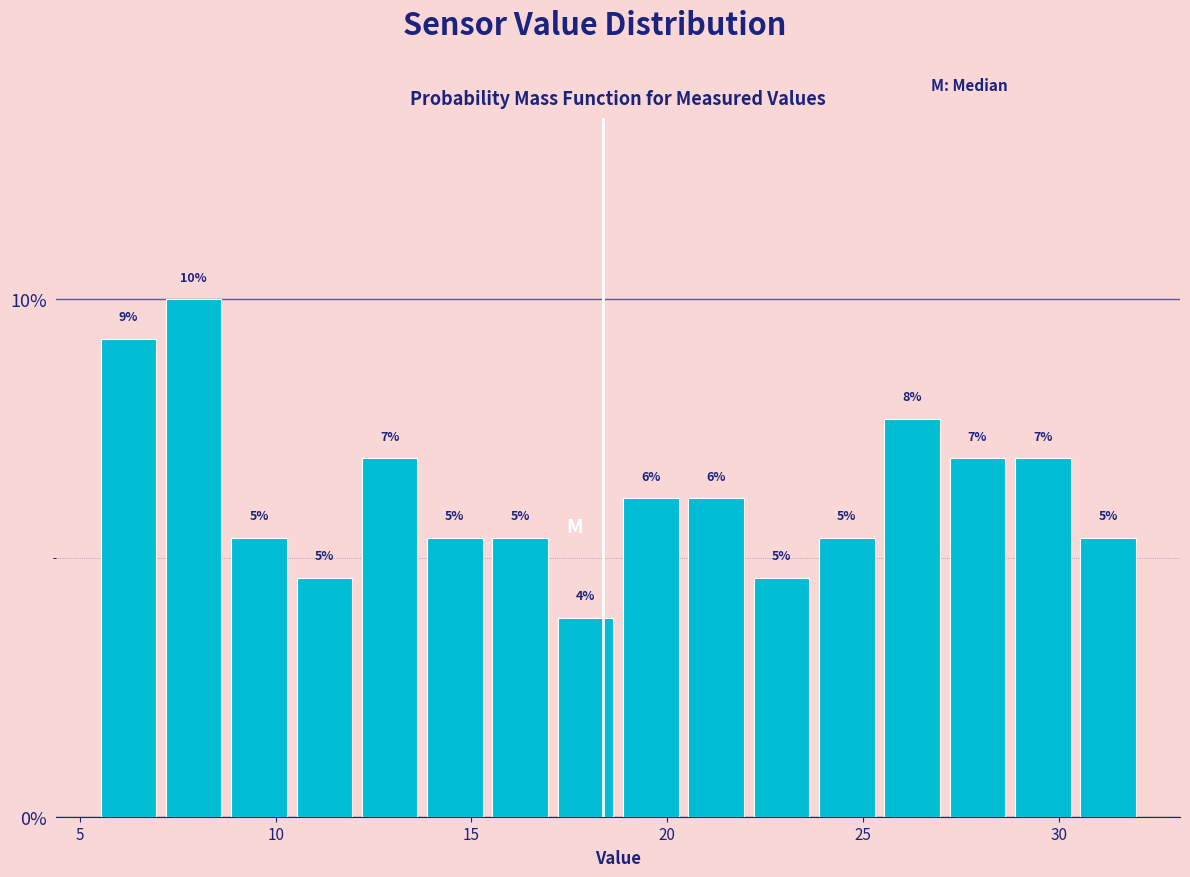

Read against the x-axis, roughly where is the centre of the tallest bar?

8.0